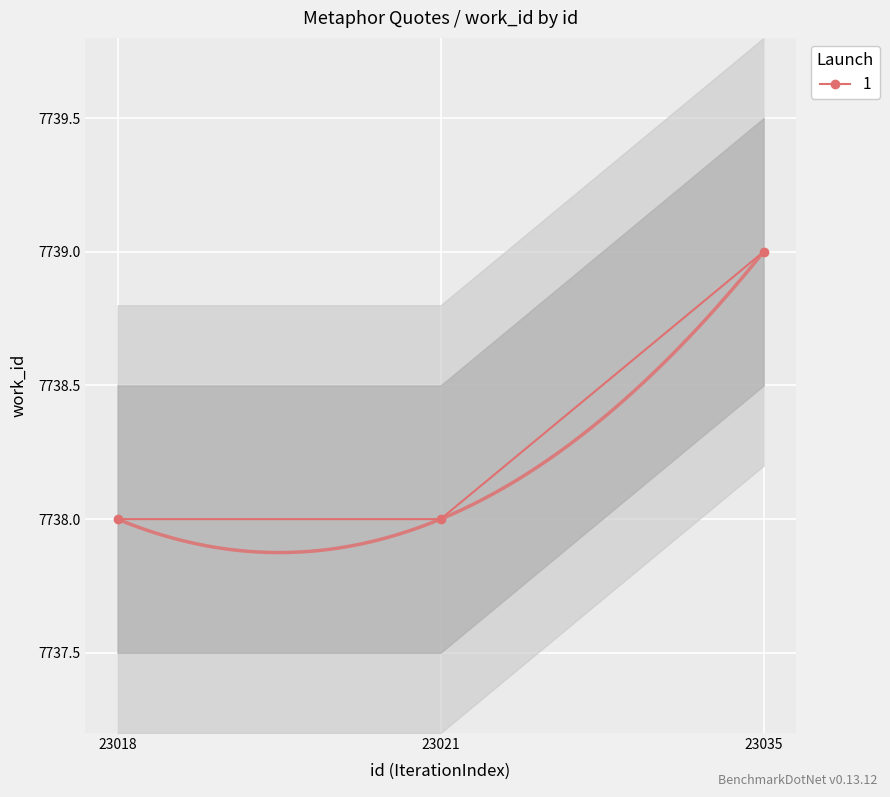

Which label corresponds to the largest value in the chart?

23035